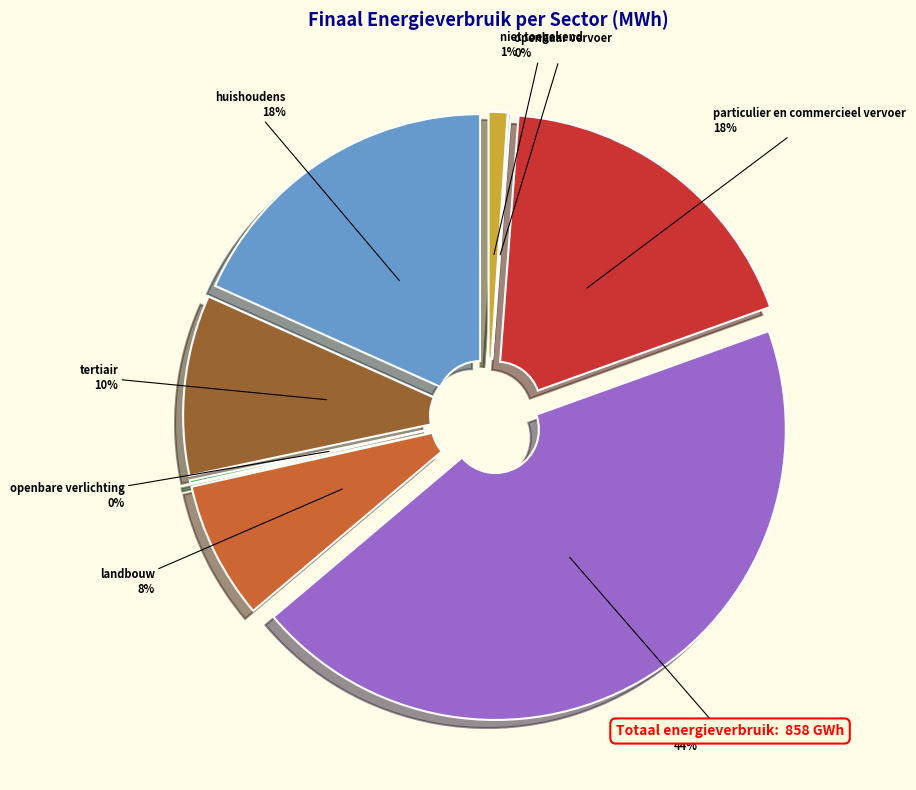

Does any single category account for the majority?

No